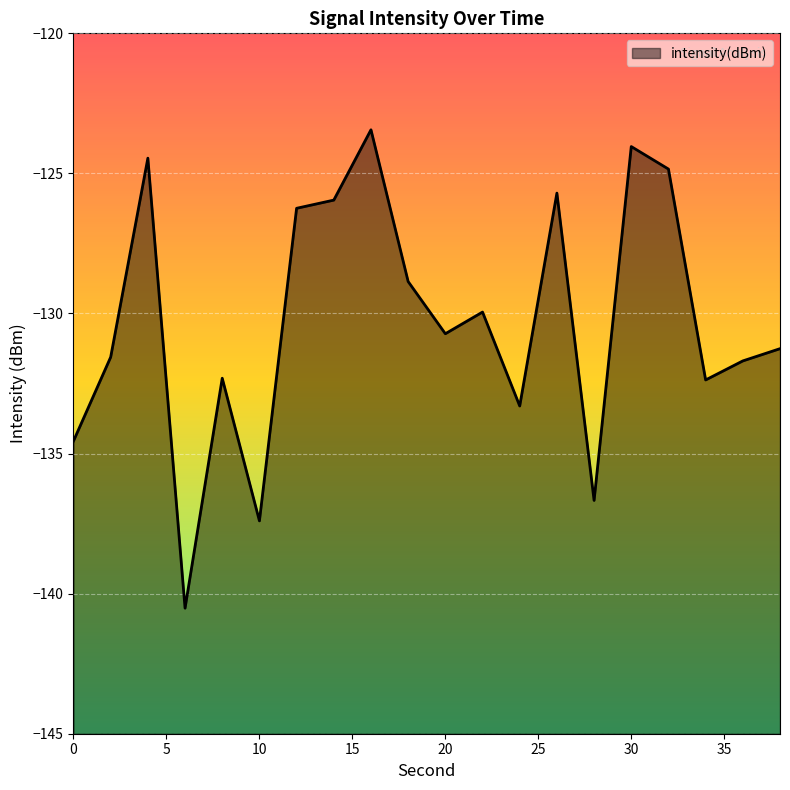

The value at 0 is -134.6. True or false?

True